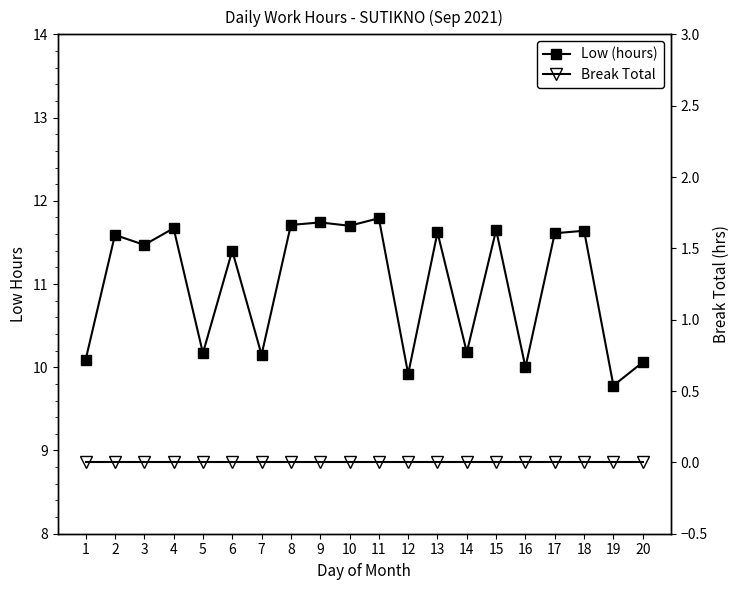

Which series has the widest spread of values?

Low (hours)